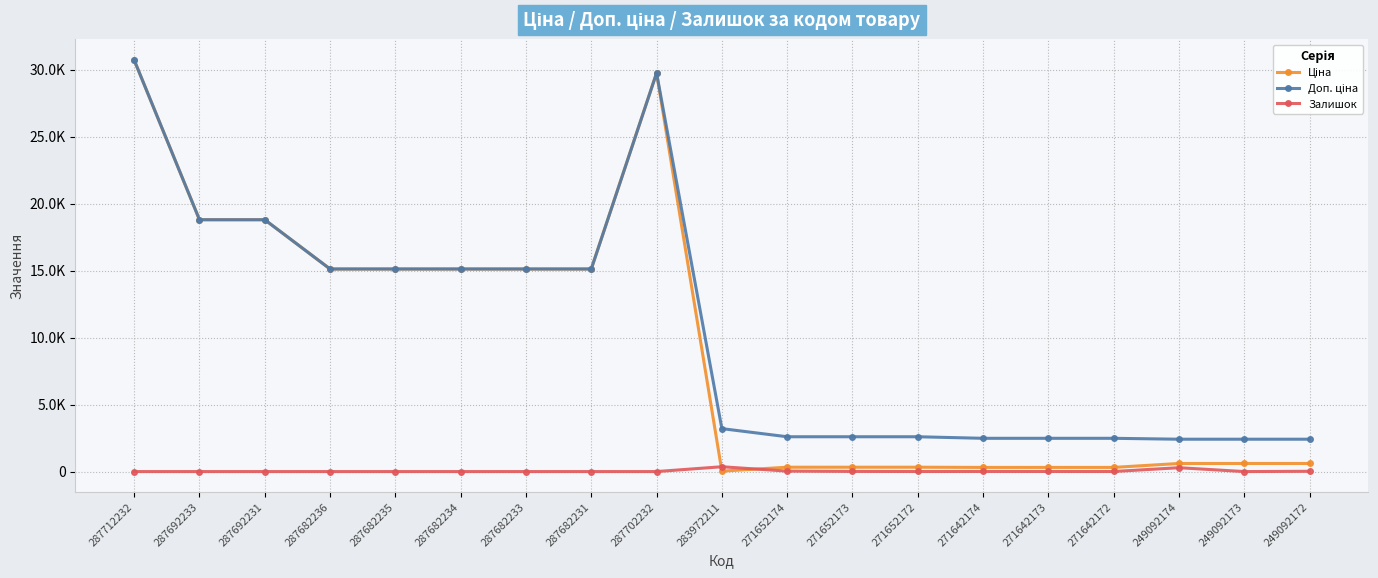

Which has a higher value, 287712232 or 271652173?

287712232